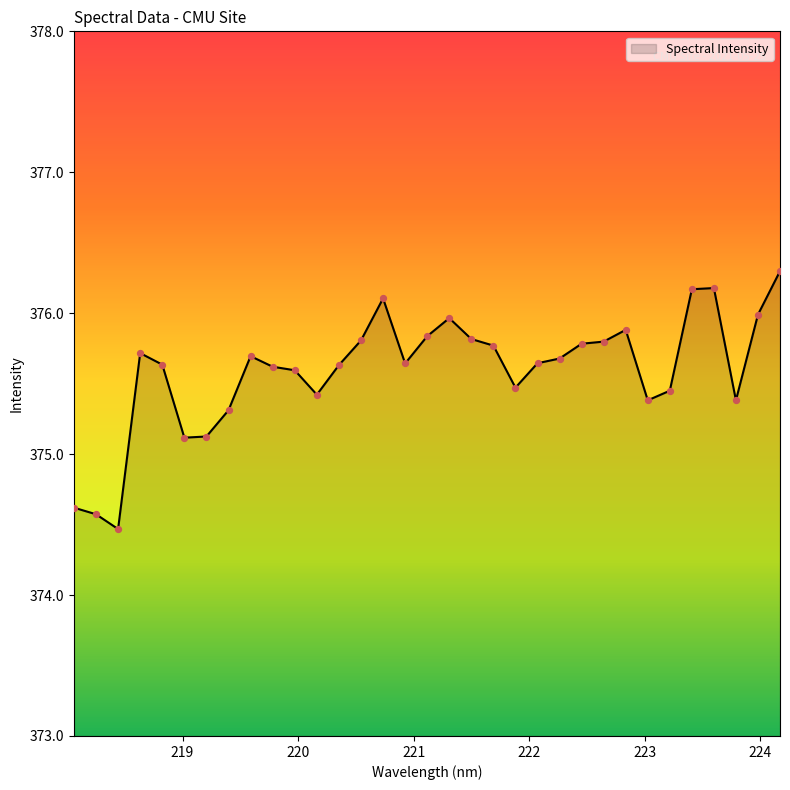

What is the greatest value displayed?

376.3